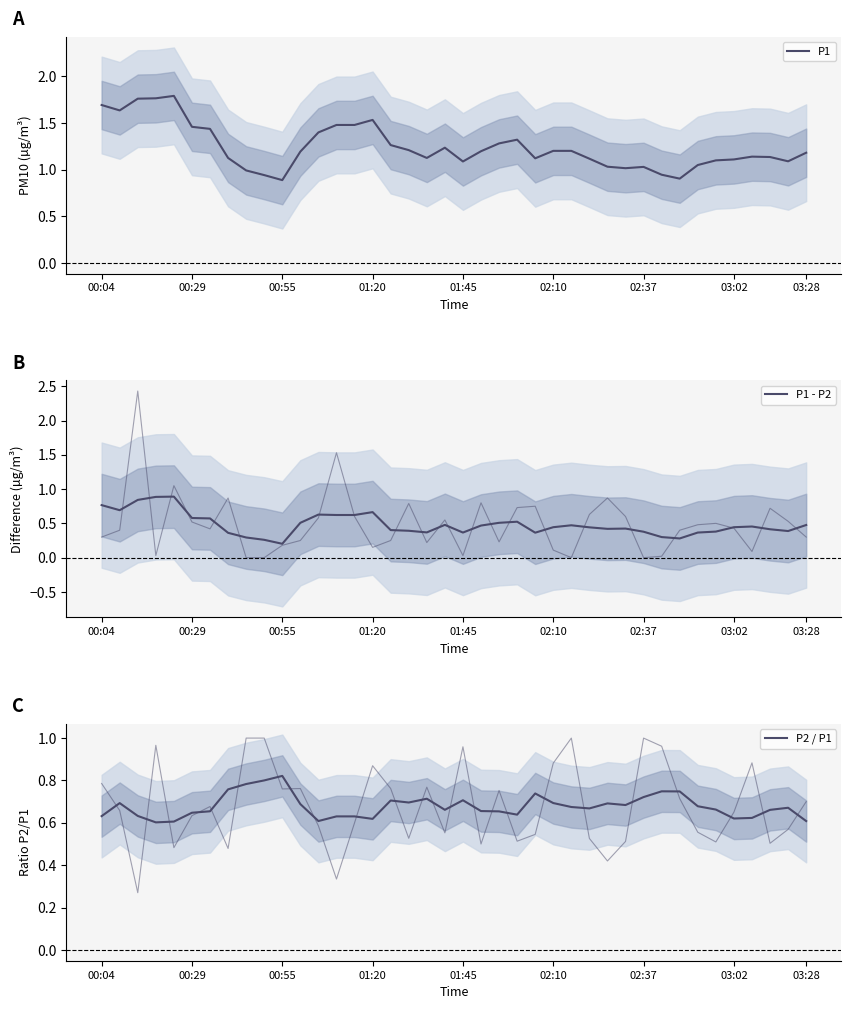

Rank the series by their maximum value, from highest to lowest.

P1, P1 - P2, P2 / P1